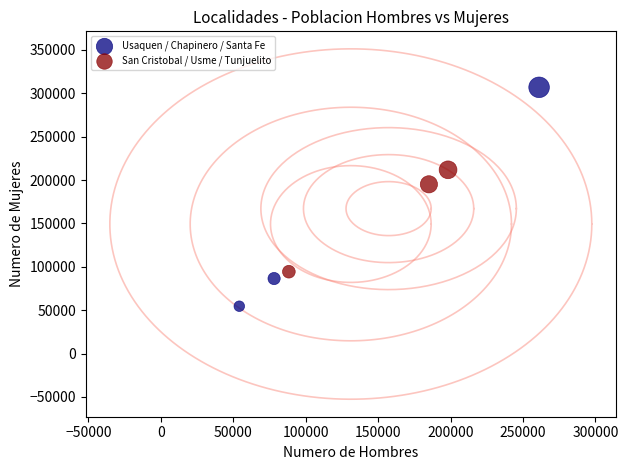

Which series reaches the maximum Y coordinate?

Usaquen / Chapinero / Santa Fe